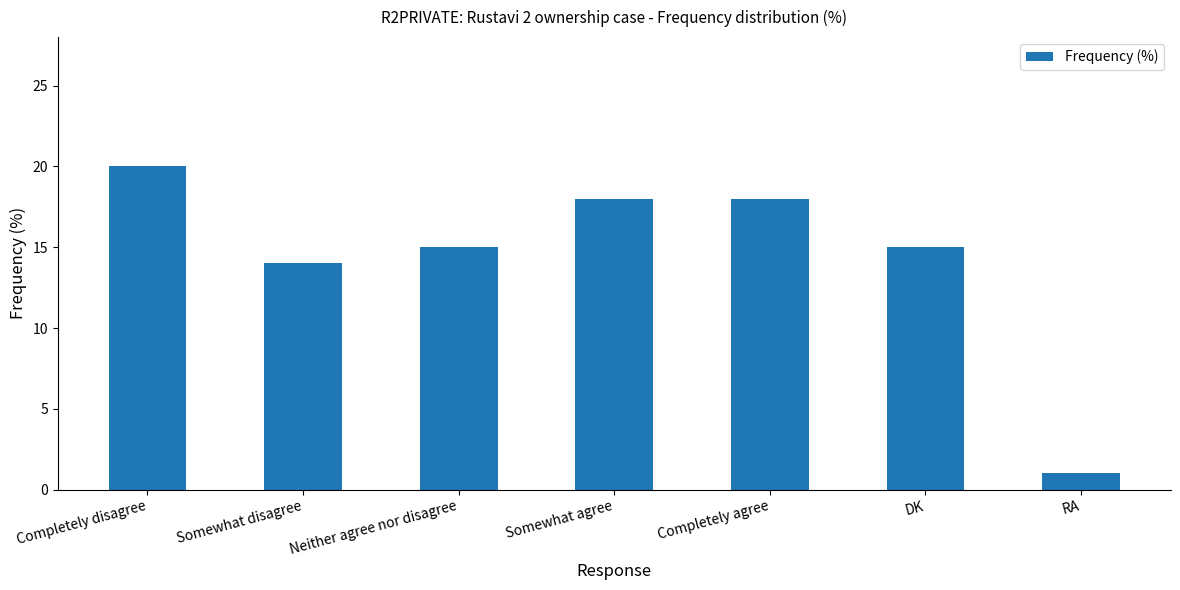

What is the maximum value shown in the chart?

20